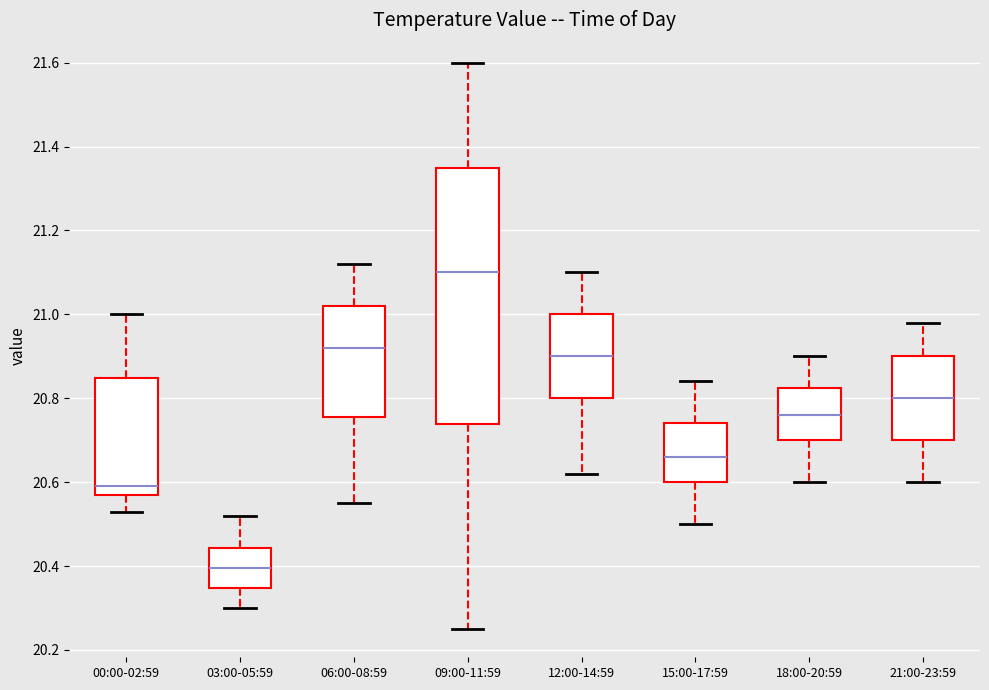

Comparing the boxes themselves (not the whiskers), which one is the tallest?

09:00-11:59